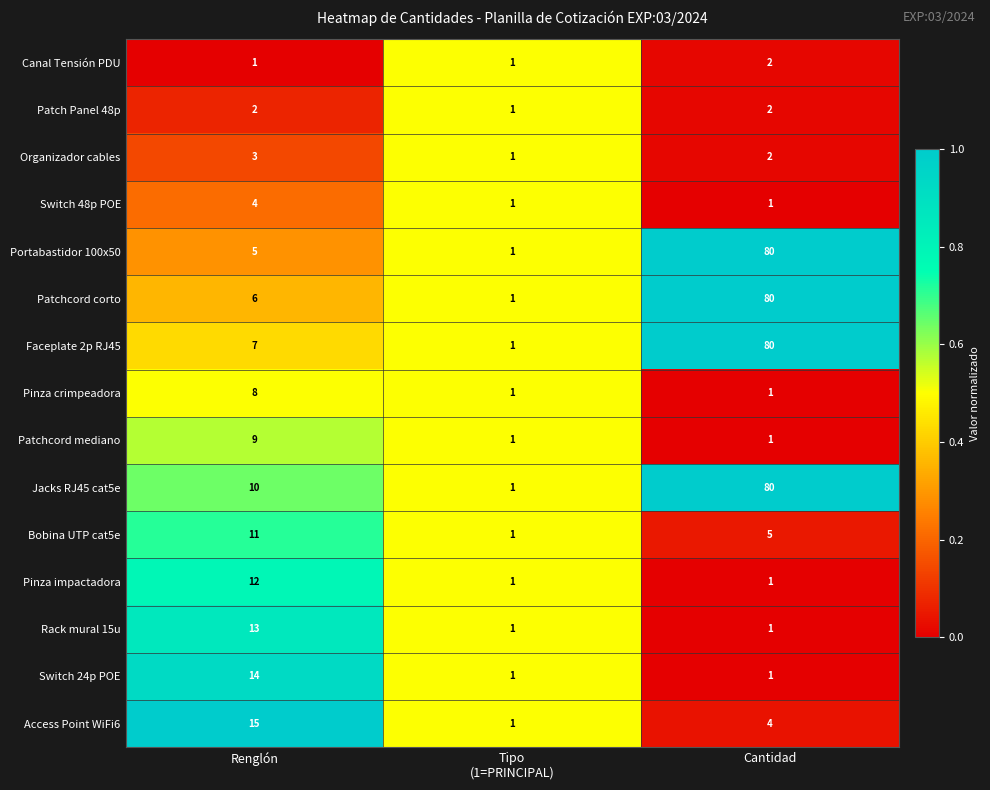

What is the spread (max minus min) of values at Cantidad?

79